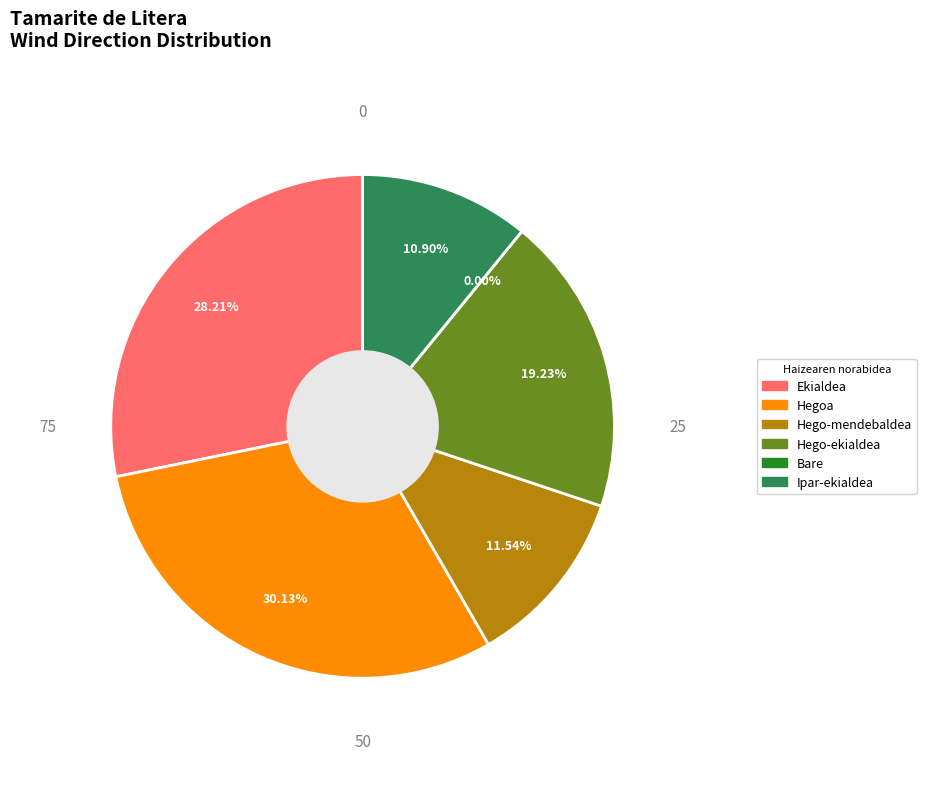

The Hego-mendebaldea slice represents 1% of the pie. True or false?

False